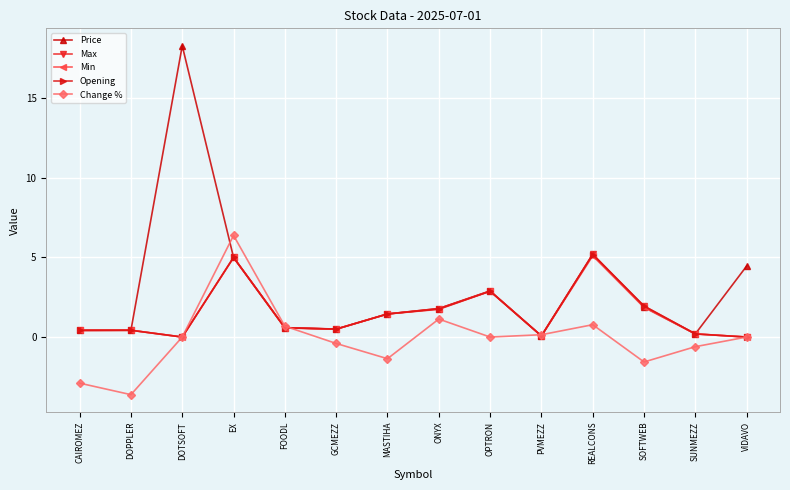

What position from the left is ONYX?

8